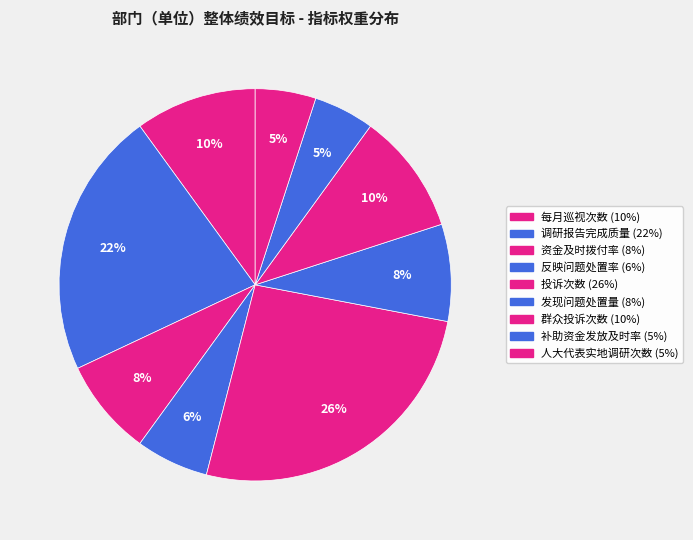

To the nearest percent, what portion does 补助资金发放及时率 represent?

5%